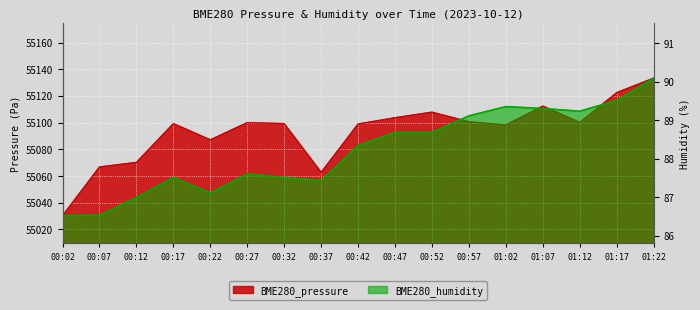

Which has a higher value, 00:07 or 01:12?

01:12